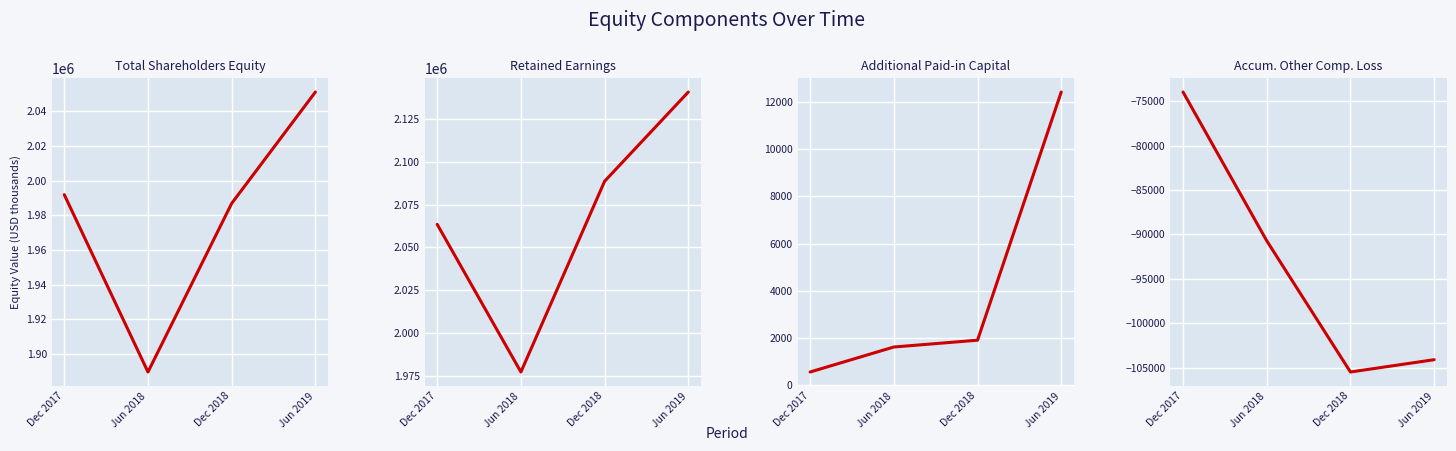

Rank the series at Dec 2018 from lowest to highest value.

Accum. Other Comp. Loss, Additional Paid-in Capital, Total Shareholders Equity, Retained Earnings